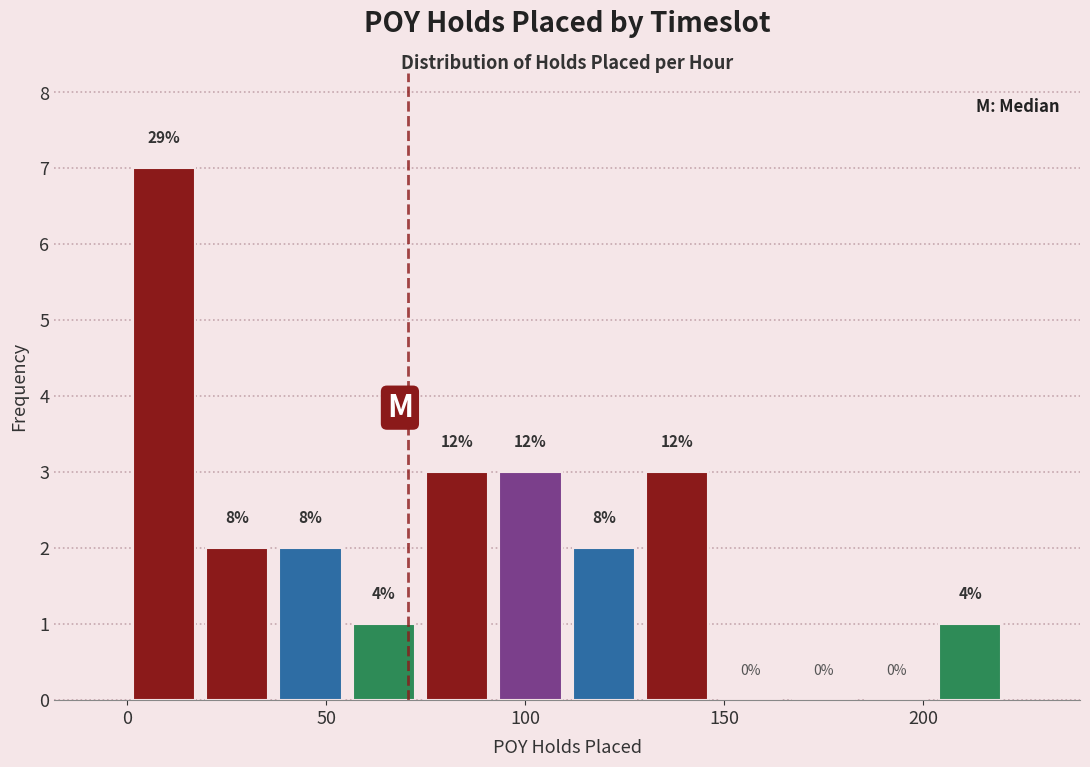

Read against the x-axis, roughly where is the centre of the tallest bar?

10